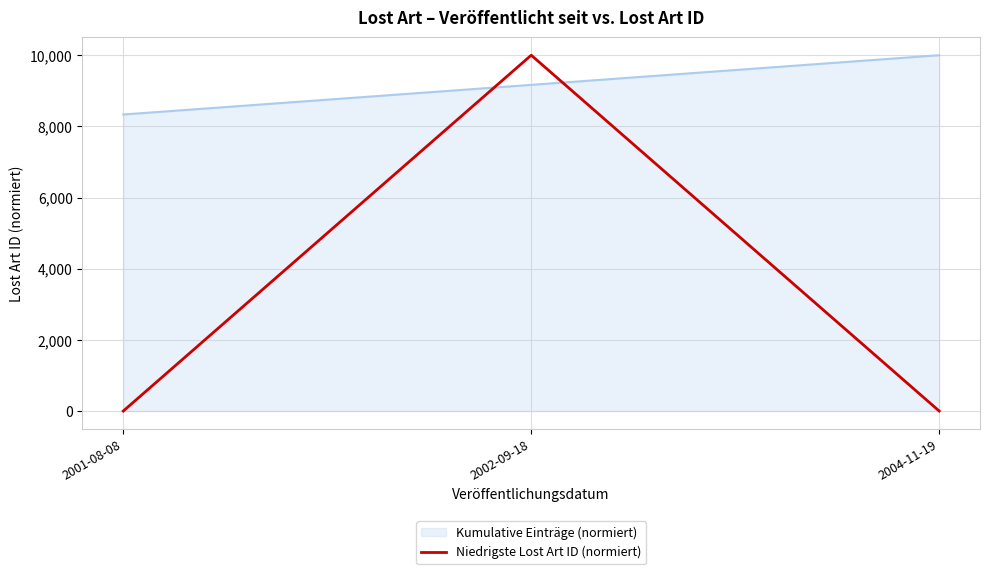

The value of Niedrigste Lost Art ID (normiert) at 2001-08-08 is 0.0. True or false?

True